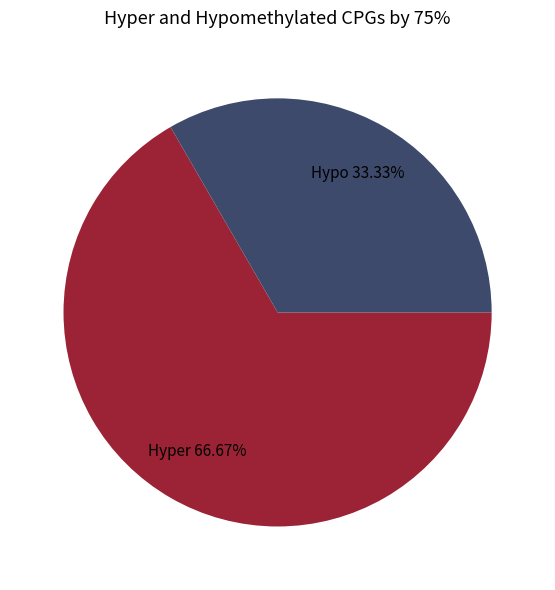

Is there a majority slice in this chart?

Yes